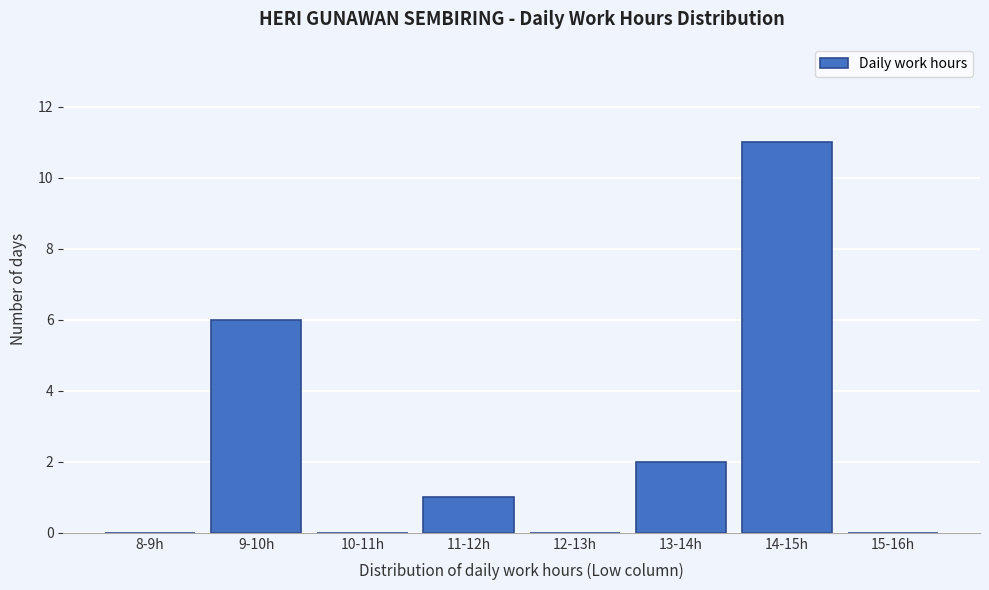

Reading left to right, what are all the values shown in this chart?

8-9h=0	9-10h=6	10-11h=0	11-12h=1	12-13h=0	13-14h=2	14-15h=11	15-16h=0